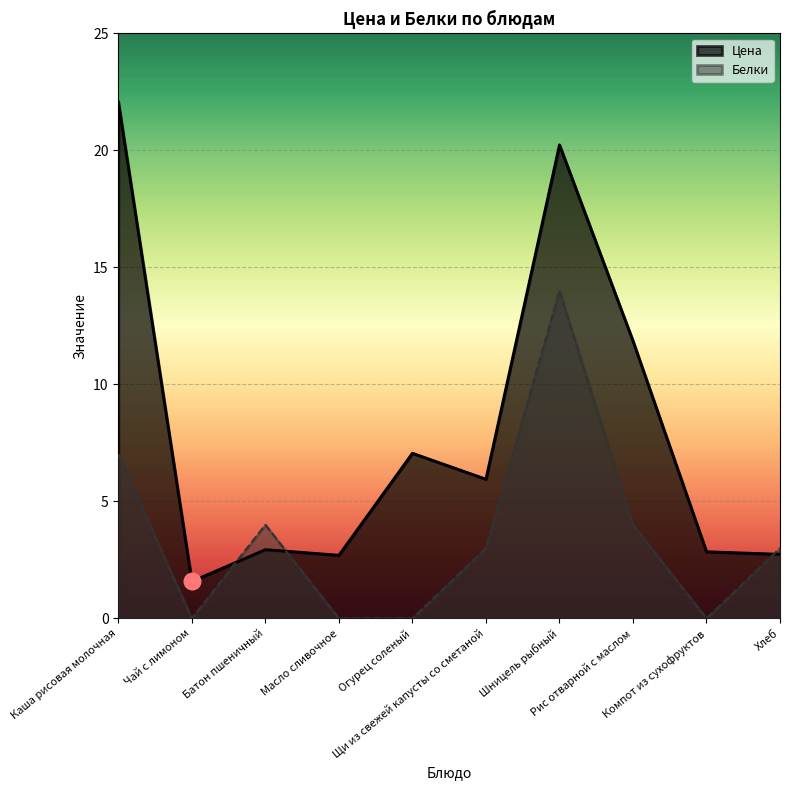

At which label does Белки reach its minimum?

Чай с лимоном